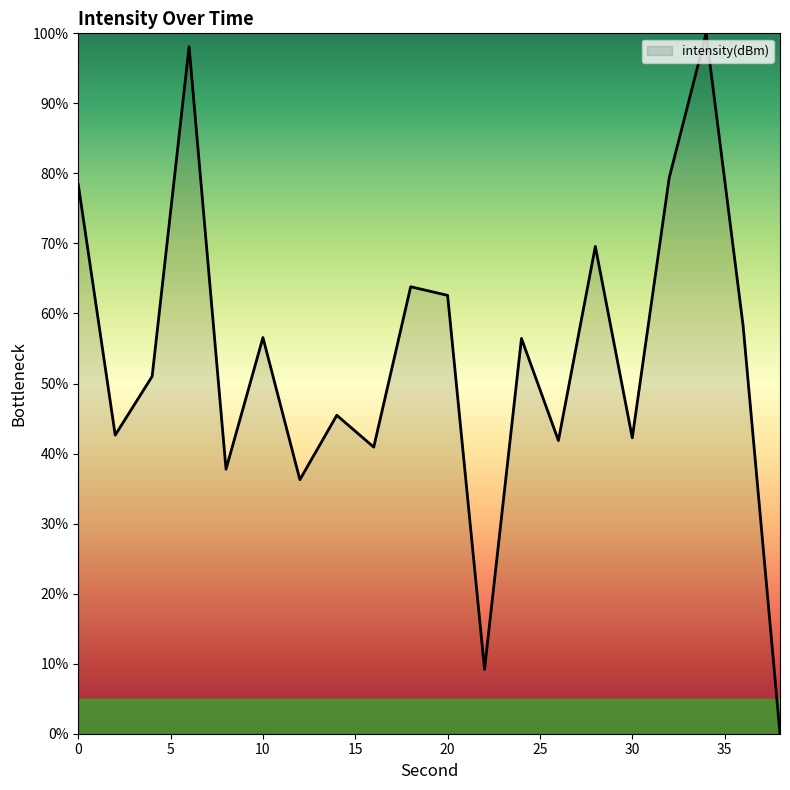

Count the number of values greater than 56.

10